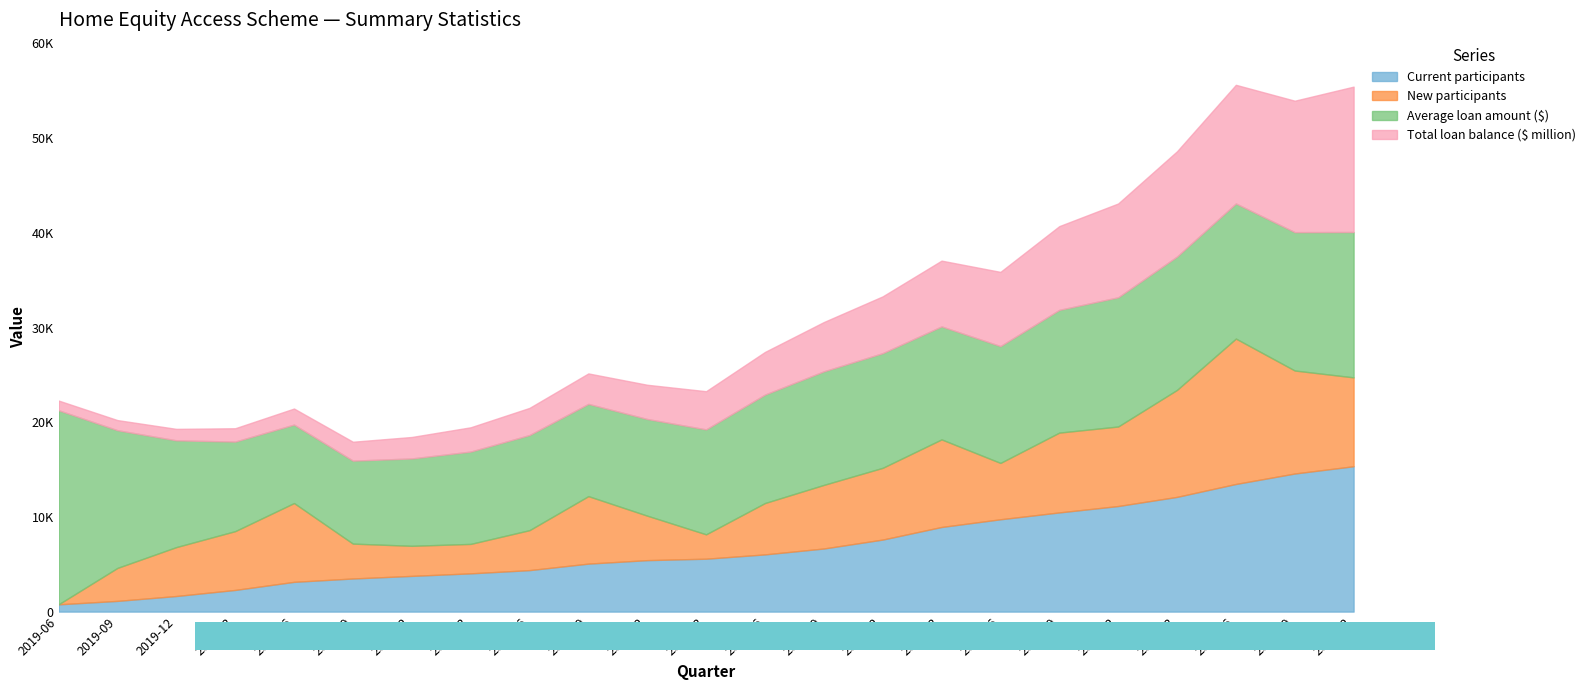

The Current participants series shows 8622.8 at 2021-12. True or false?

False